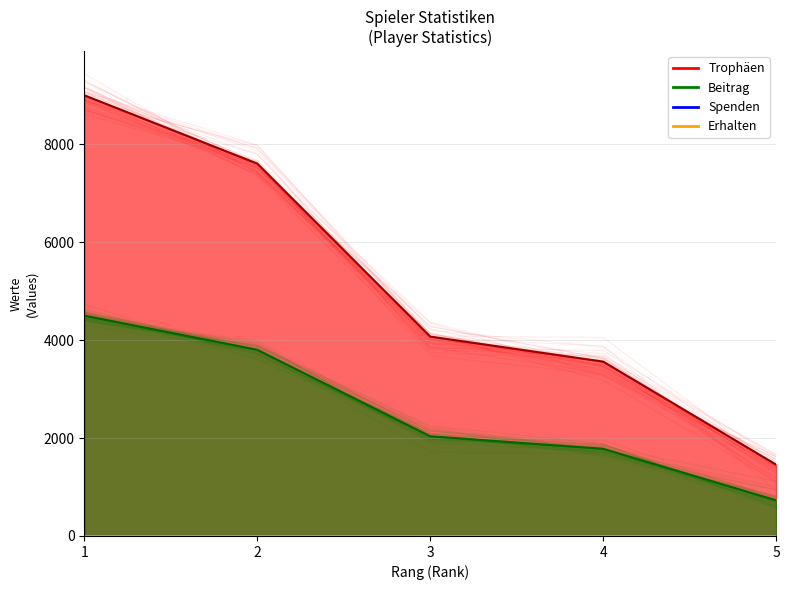

Reading left to right, list all the values displayed in this chart.

Trophäen: 1=9000	2=7605	3=4072	4=3561	5=1457
Beitrag: 1=4500	2=3802	3=2036	4=1780	5=728